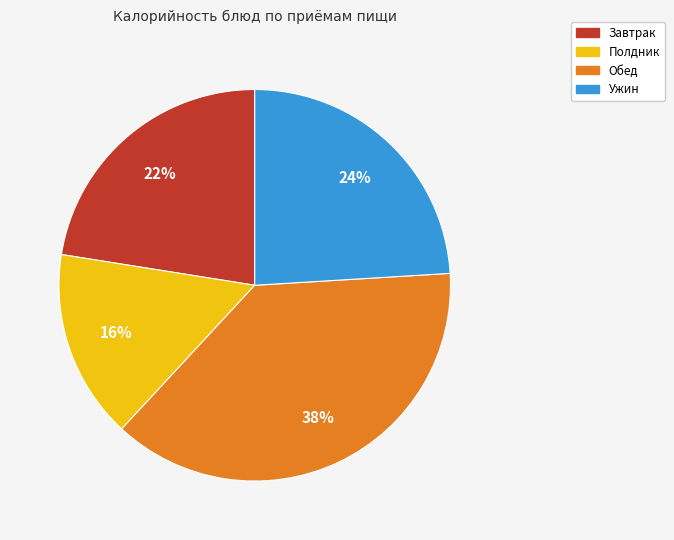

Is there a majority slice in this chart?

No